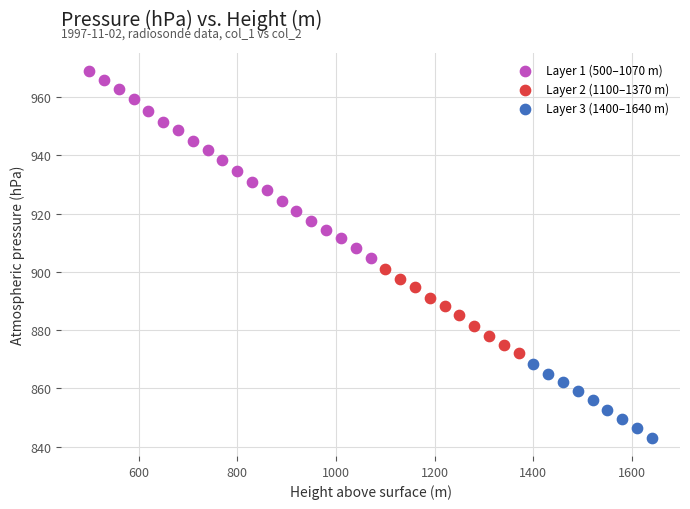

Which series has the widest spread of Y values?

Layer 1 (500–1070 m)